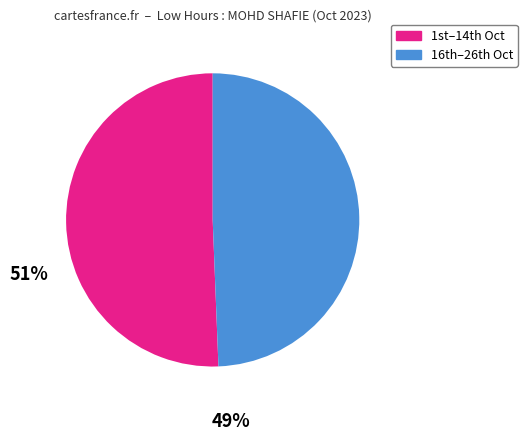

How many slices are in this pie chart?

2